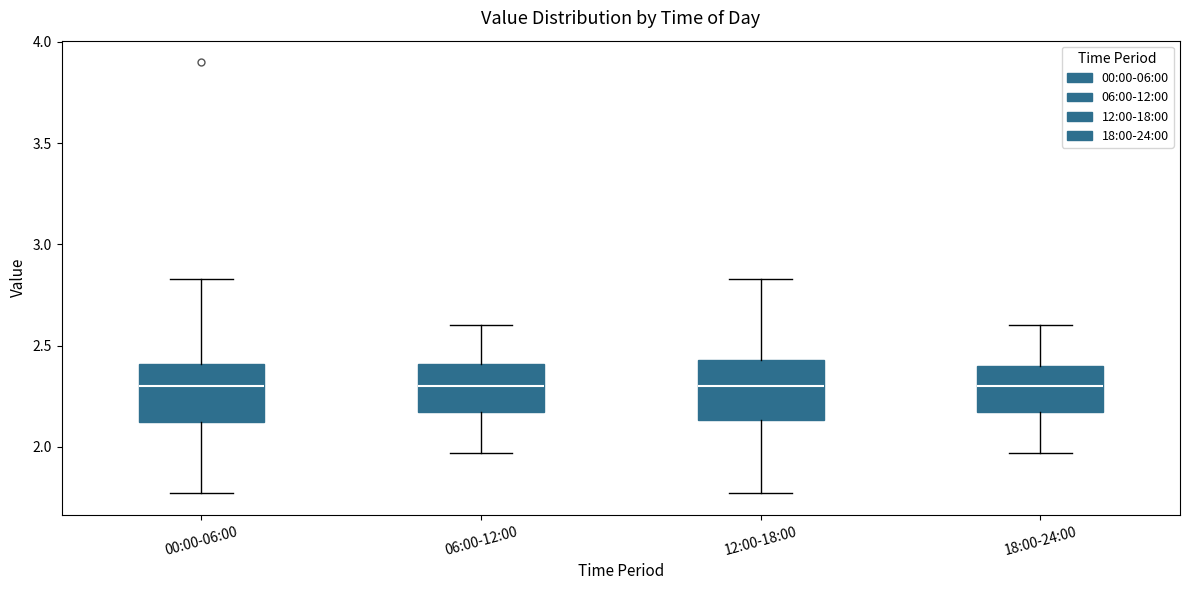

Reading left to right, read every box against the y-axis: the position of its median line, the range the box covers, and the ends of its whiskers. The values are not printed on the chart, so give them approximately, as read against the axis.

00:00-06:00: median 2.30, box 2.10 to 2.40, whiskers 1.75 to 2.85
06:00-12:00: median 2.30, box 2.15 to 2.40, whiskers 1.95 to 2.60
12:00-18:00: median 2.30, box 2.15 to 2.45, whiskers 1.75 to 2.85
18:00-24:00: median 2.30, box 2.15 to 2.40, whiskers 1.95 to 2.60